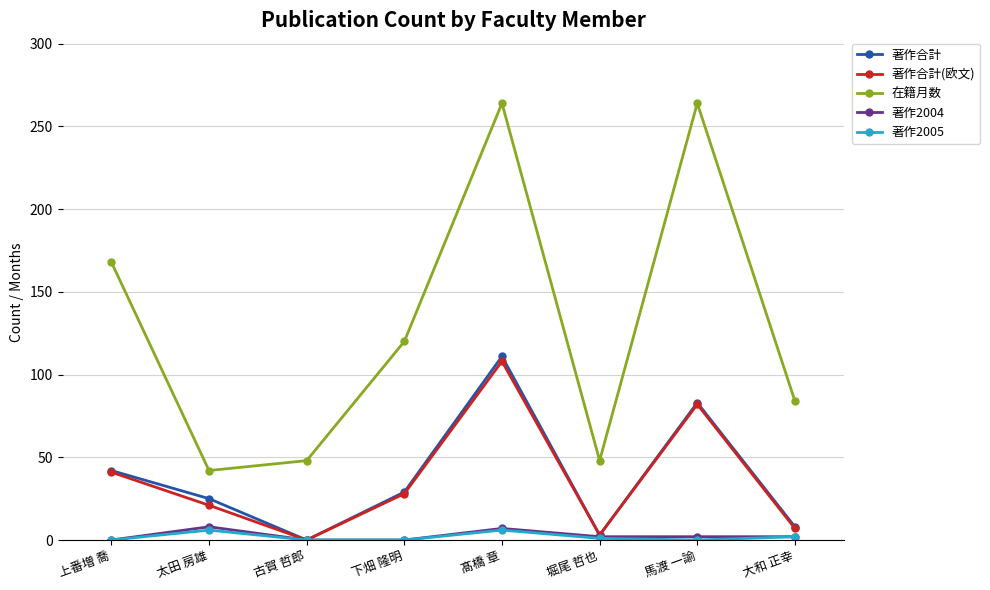

Which series has the largest range (max minus min)?

在籍月数